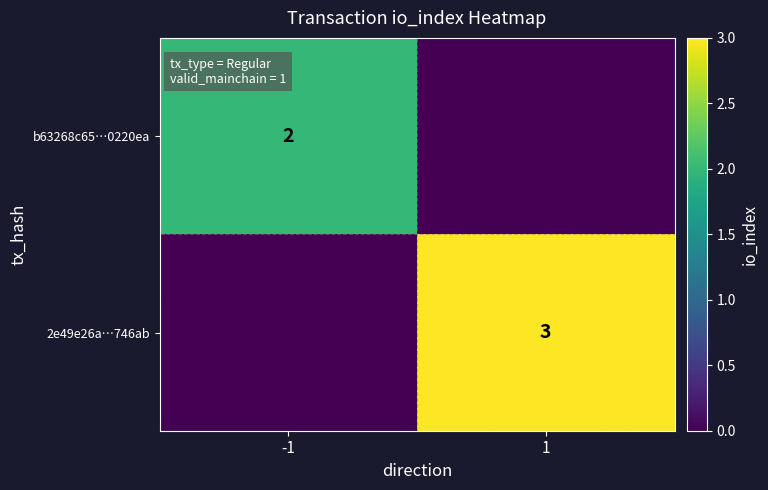

The value of b63268c65…0220ea at -1 is 2. True or false?

True